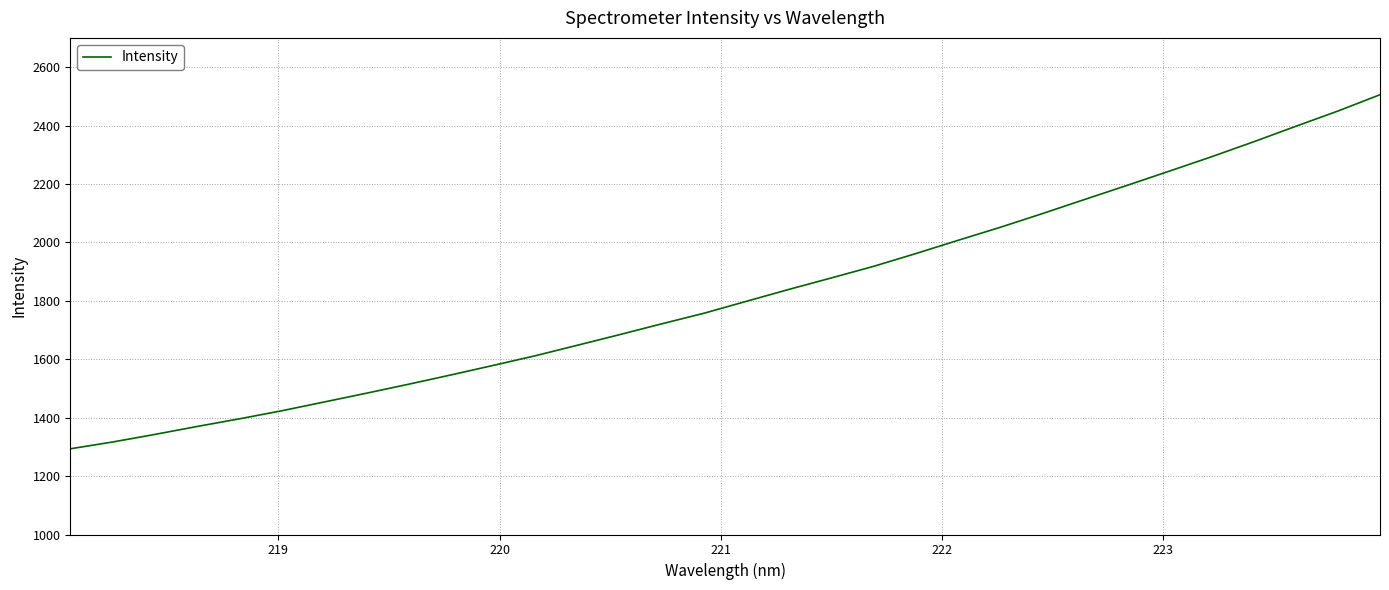

What is the smallest value displayed?

1293.4